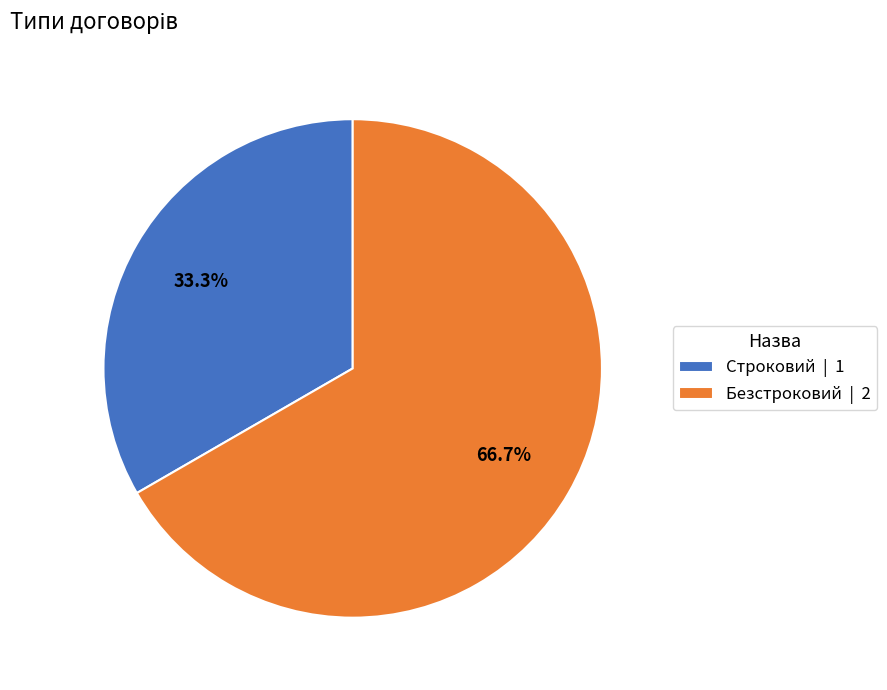

To the nearest percent, what percentage of the pie is Безстроковий?

67%